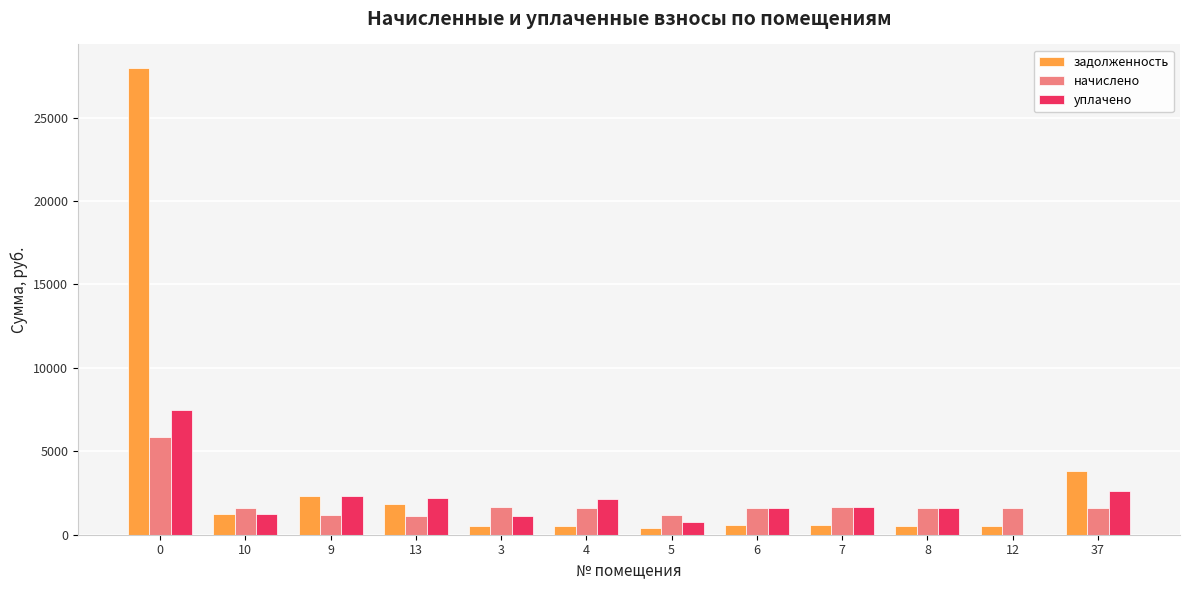

True or false: уплачено has a value of 2315.5 at 9.

True